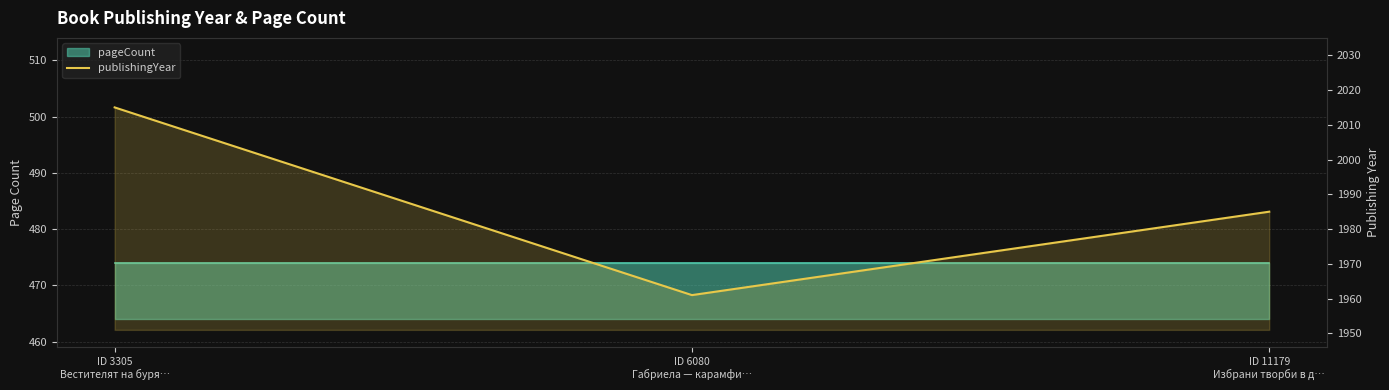

What position from the right is ID 3305
Вестителят на буря…?

3